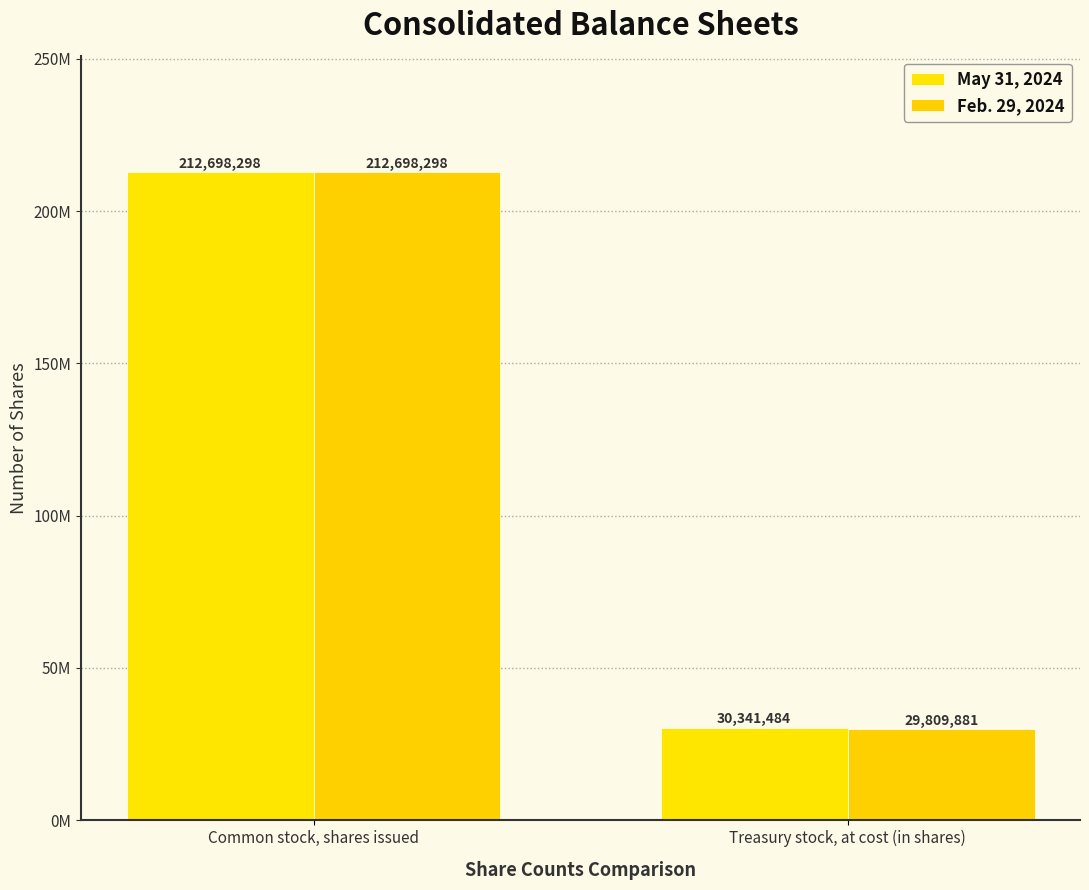

Which label corresponds to the largest value in the chart?

Common stock, shares issued